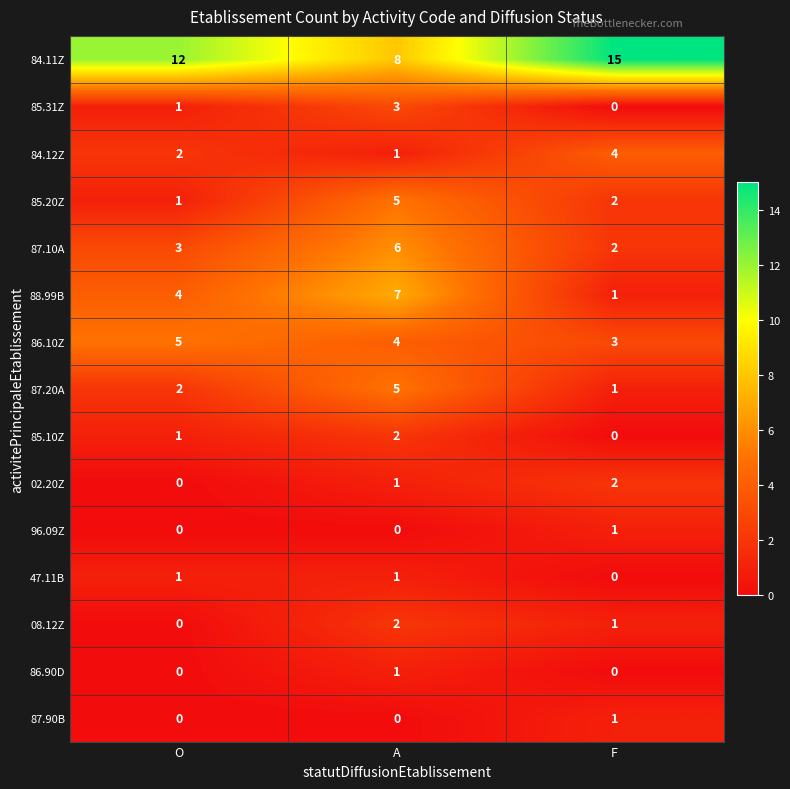

Which series has the largest total across all categories?

84.11Z